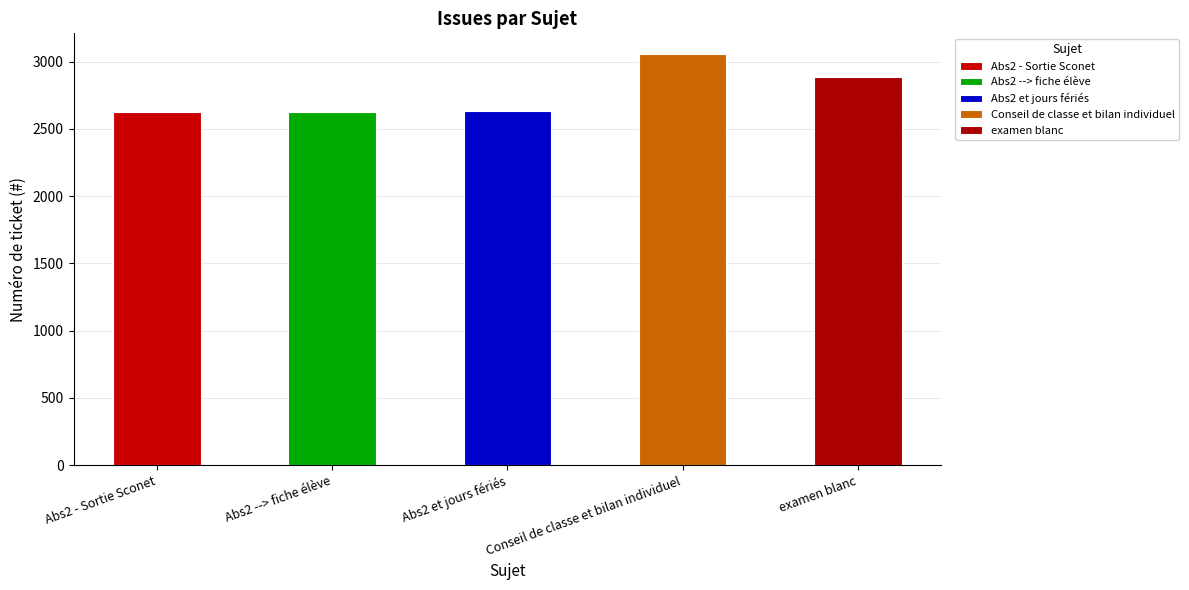

Rank the categories by value from lowest to highest.

Abs2 - Sortie Sconet, Abs2 --> fiche élève, Abs2 et jours fériés, examen blanc, Conseil de classe et bilan individuel